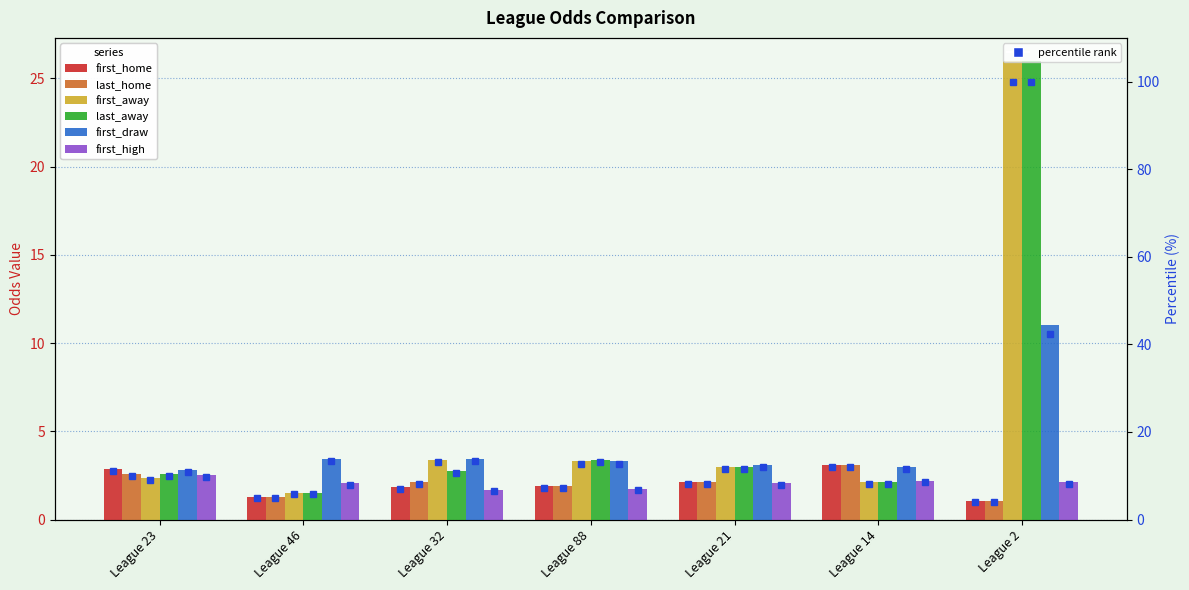

Which series changed the most between League 46 and League 32?

first_away